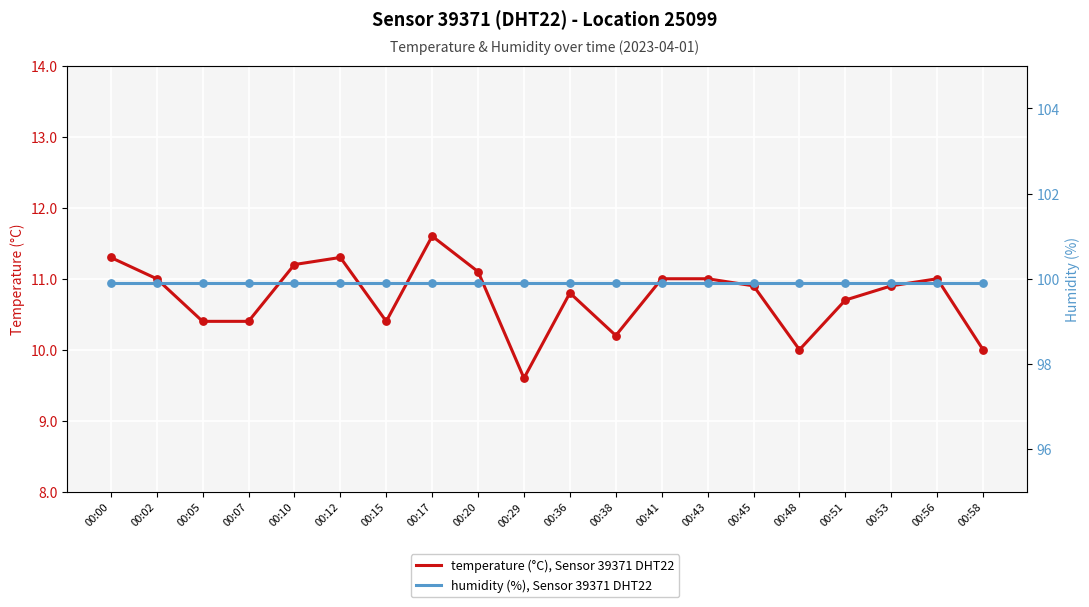

Which series contains the highest Y value?

humidity (%), Sensor 39371 DHT22